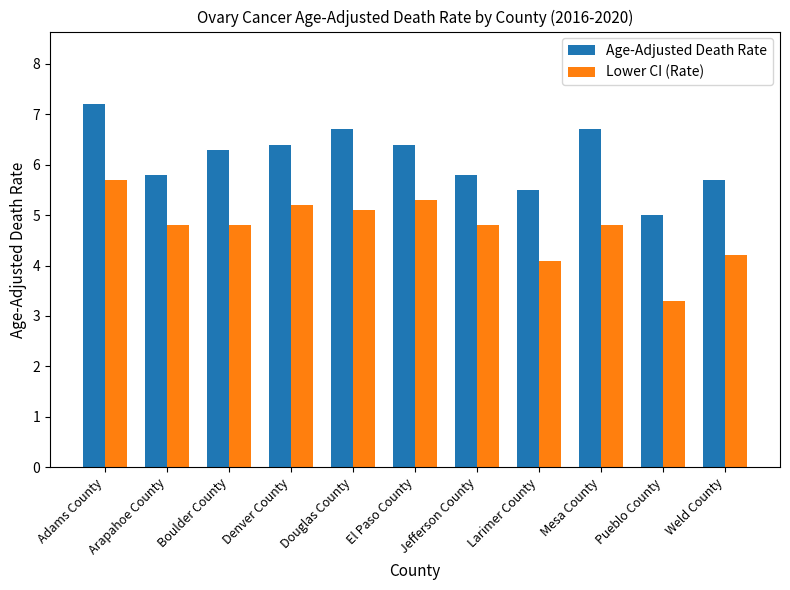

What is the difference between the maximum and minimum values in the Age-Adjusted Death Rate series?

2.2